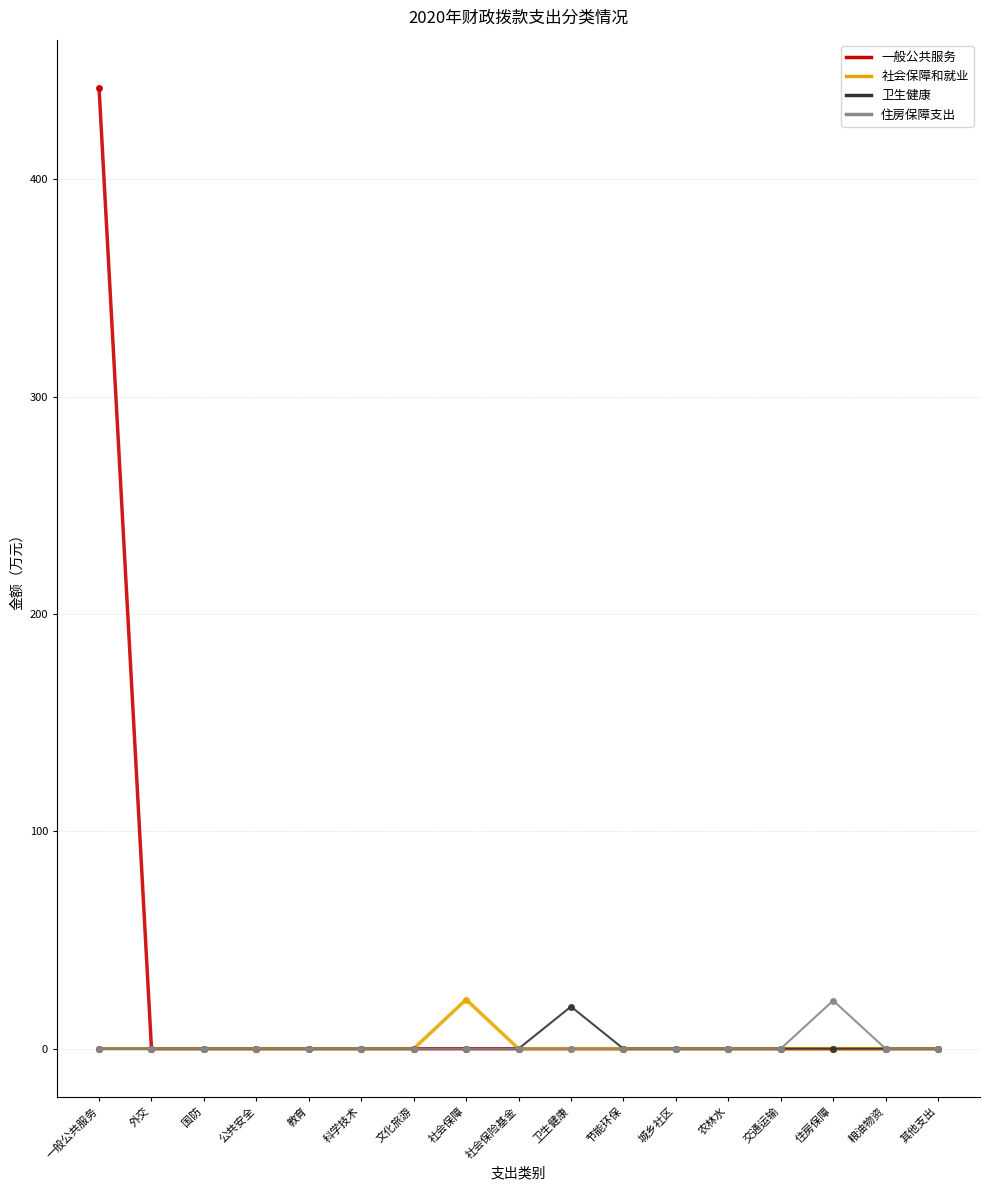

Which series changed the most between 文化旅游 and 社会保障?

社会保障和就业